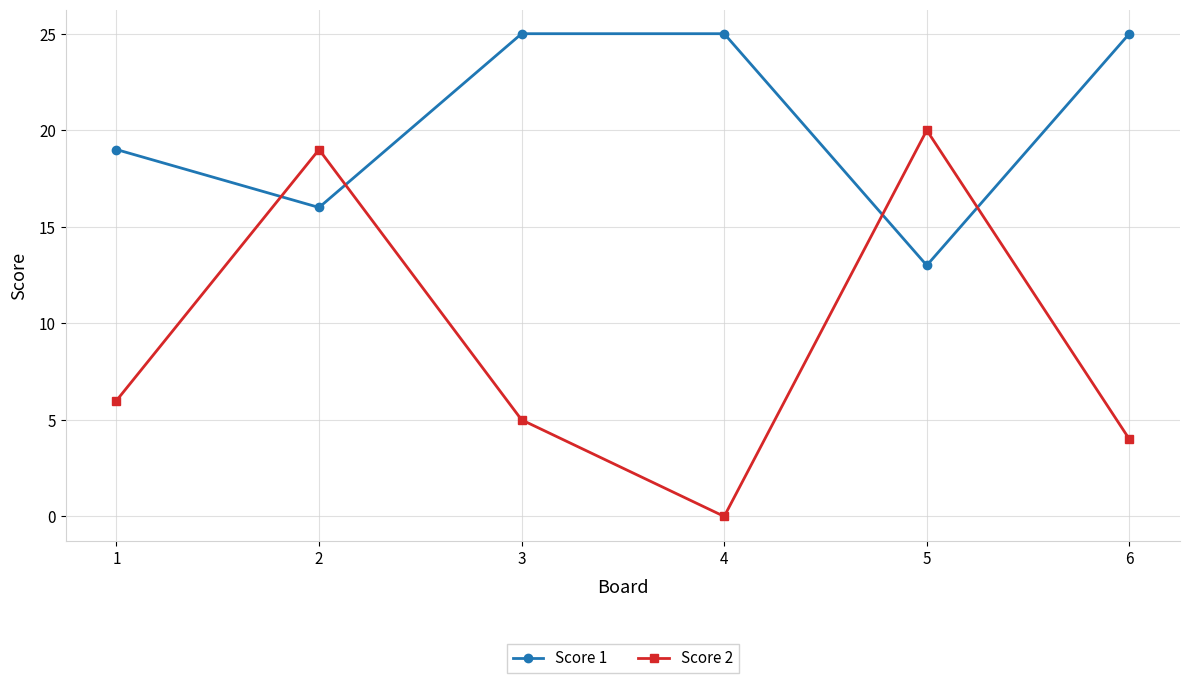

What is the sum of all Score 2 values?

54